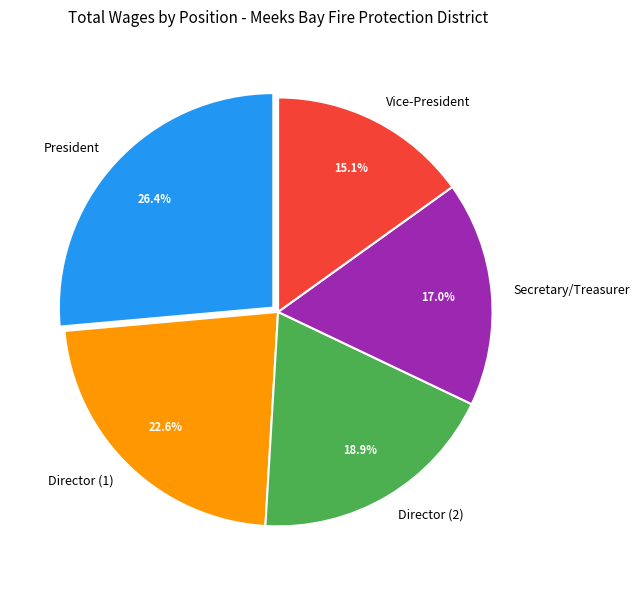

Which has a higher value, Director (1) or President?

President